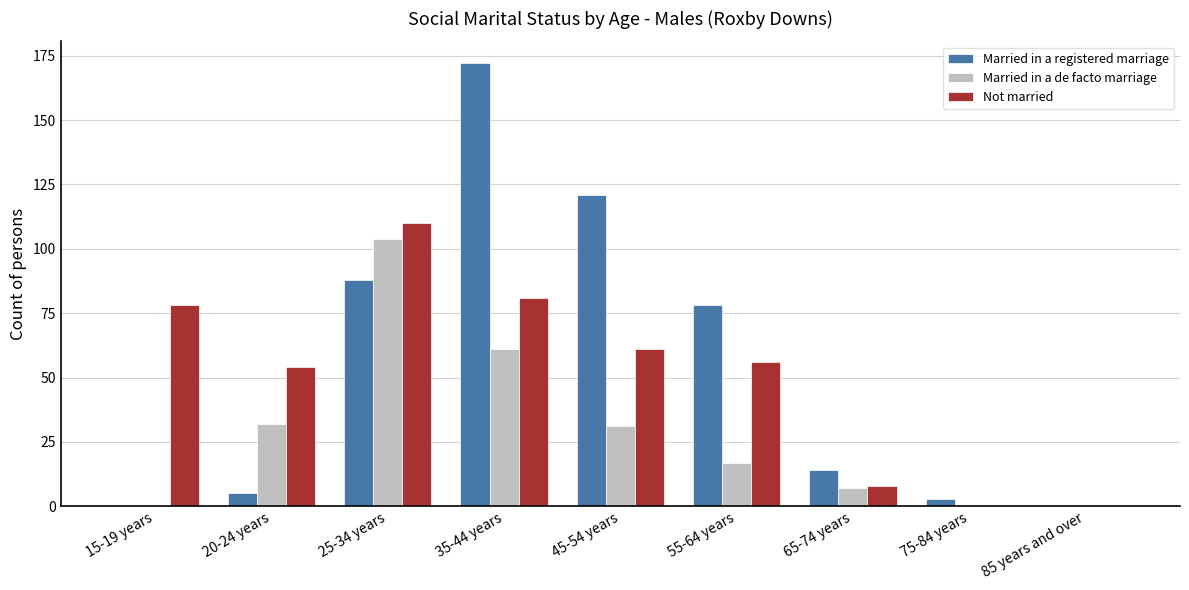

What are all the series names shown in the legend?

Married in a registered marriage, Married in a de facto marriage, Not married